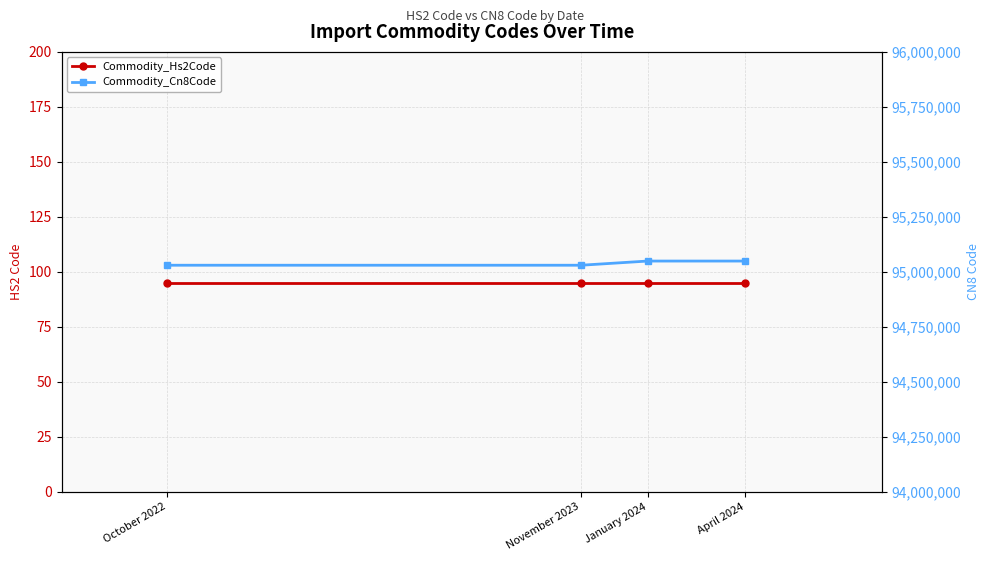

What are all the series names shown in the legend?

Commodity_Hs2Code, Commodity_Cn8Code